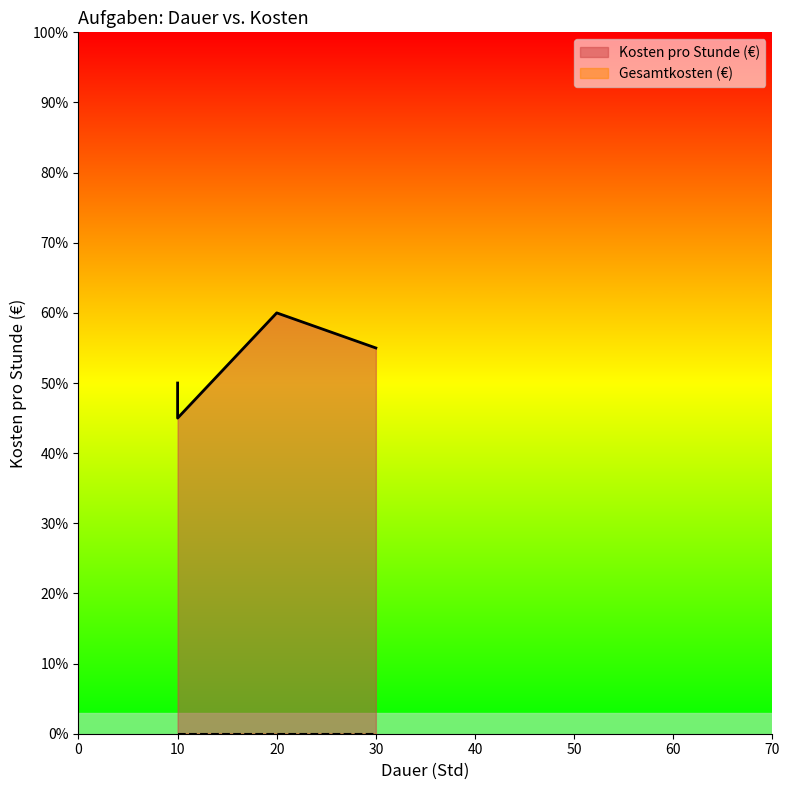

What are all the series names shown in the legend?

Kosten pro Stunde (€), Gesamtkosten (€)